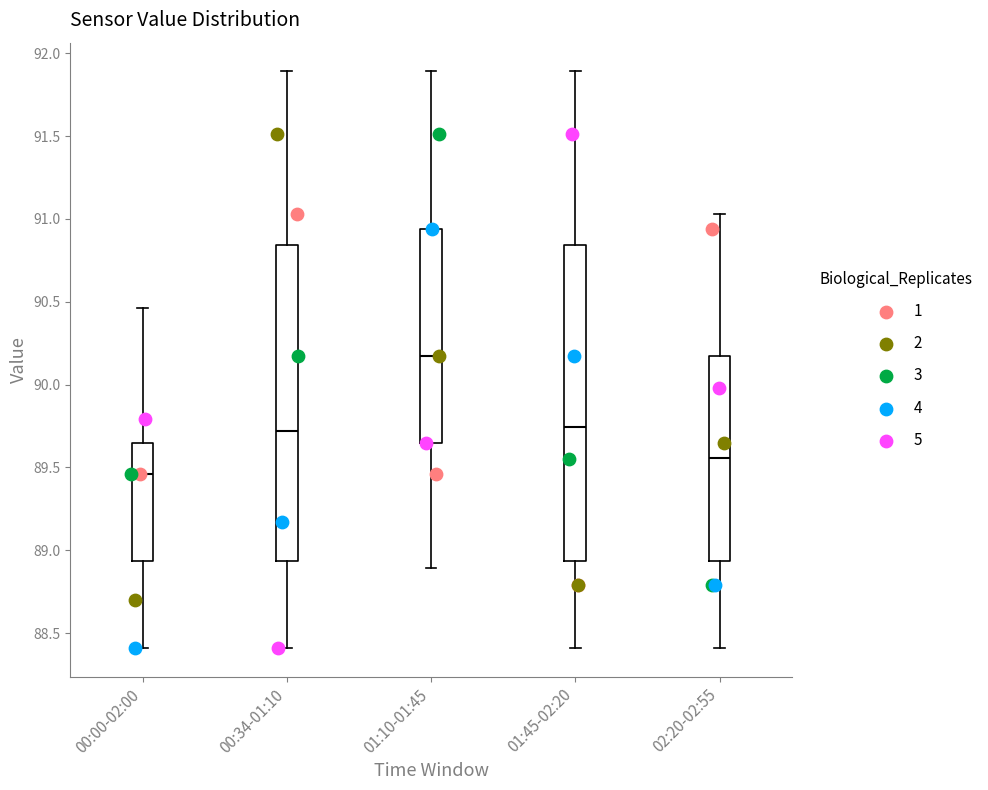

Which box's median line is the highest?

01:10-01:45